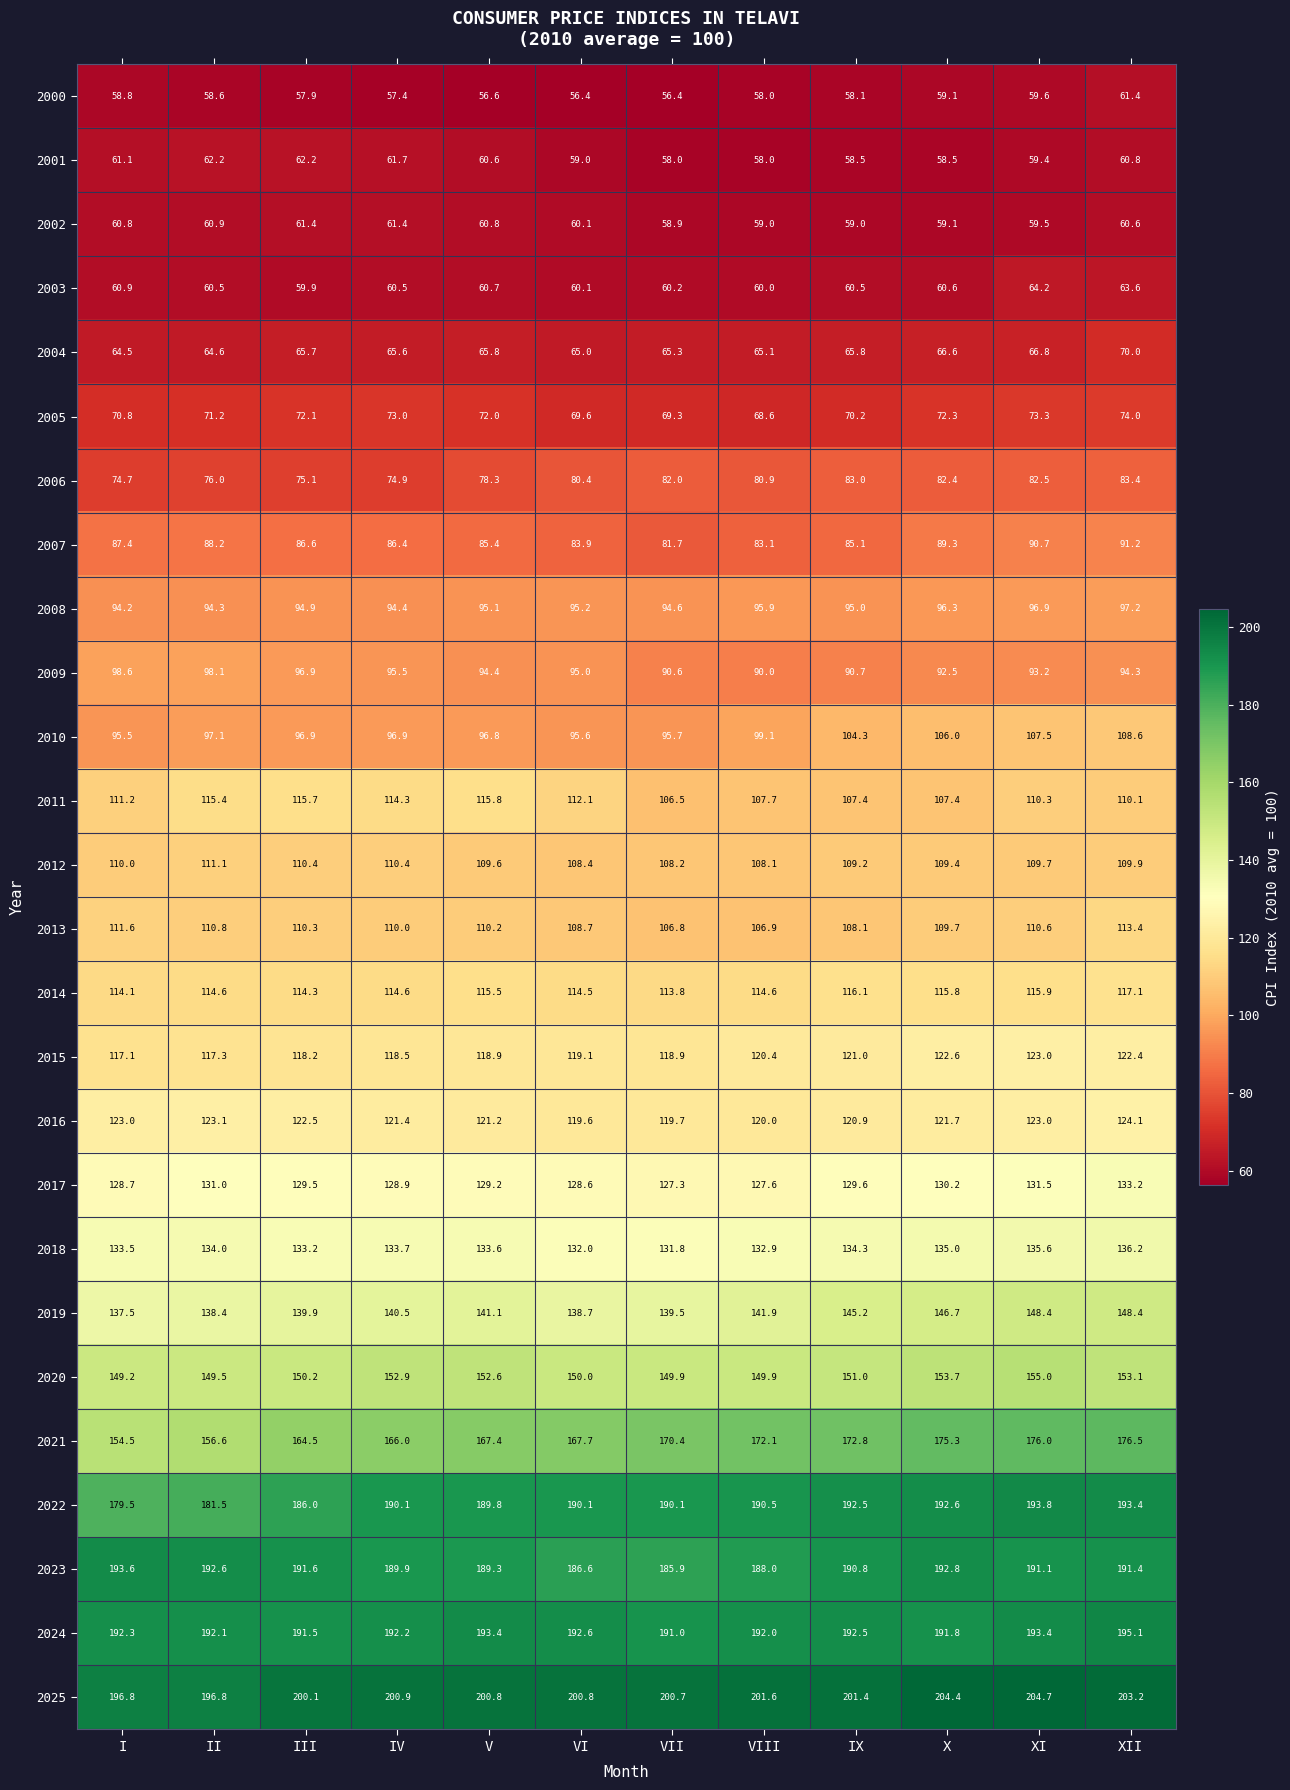

At which category is the sum across all series the highest?

XII